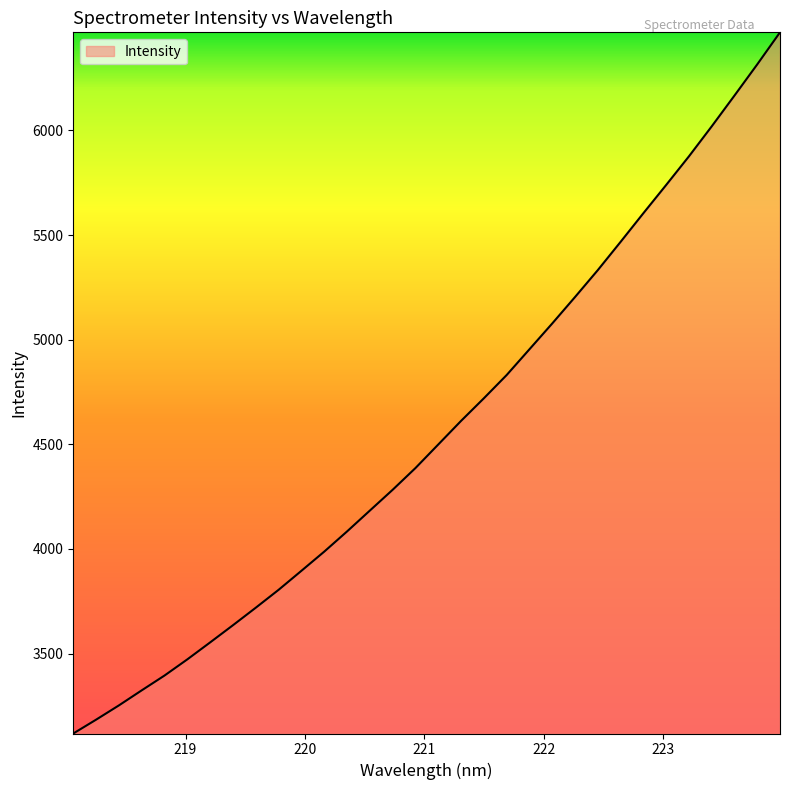

What is the minimum value shown in the chart?

3117.8